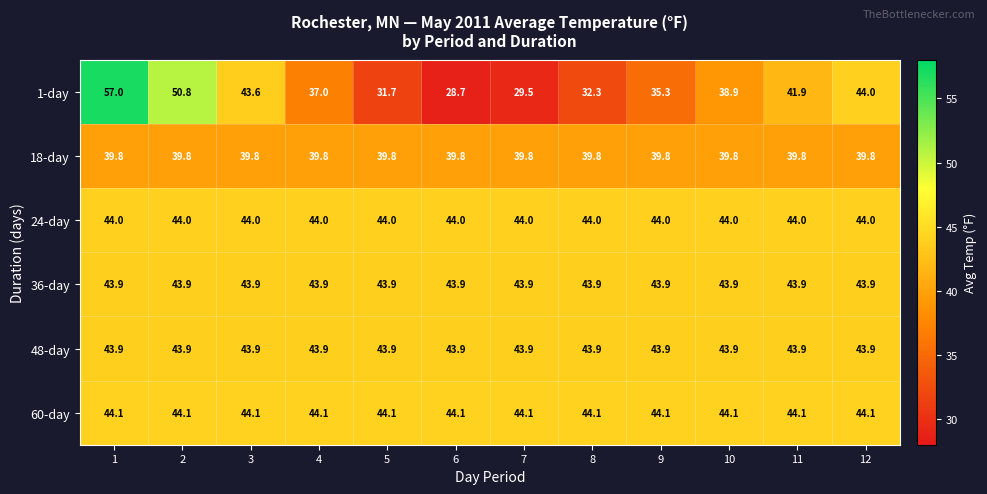

What is the maximum value shown in the chart?

57.0